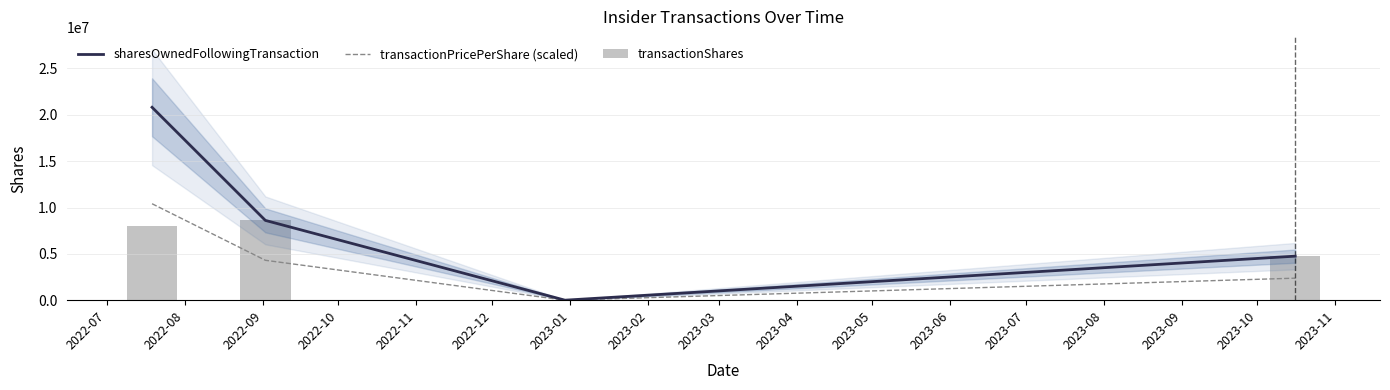

At how many categories does at least one series exceed 14361573?

1